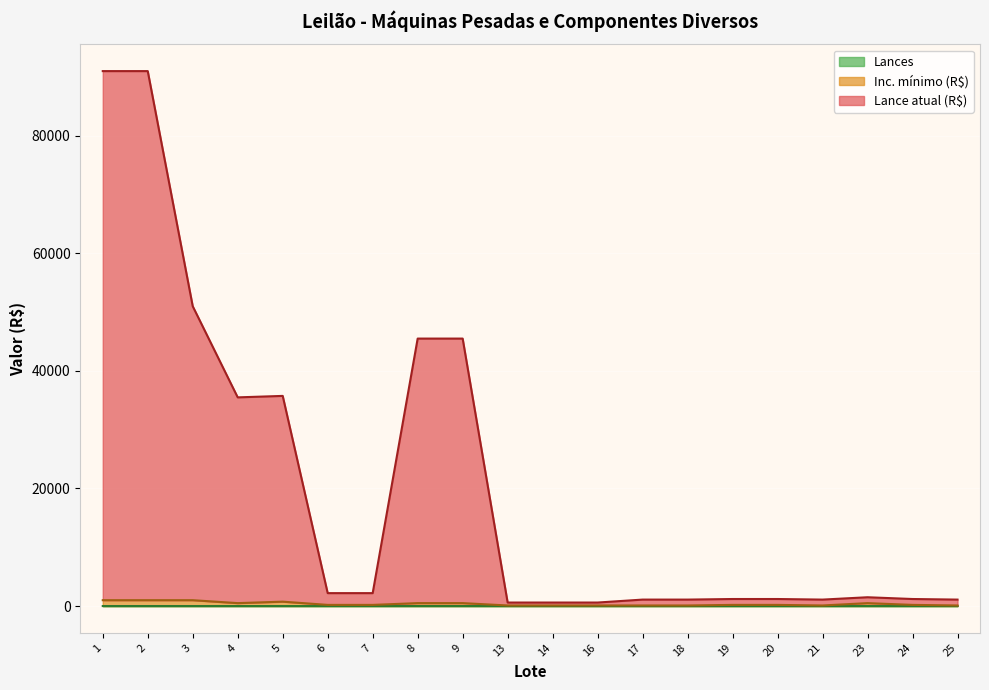

List the series in order of their peak value, lowest first.

Lances, Inc. mínimo (R$), Lance atual (R$)